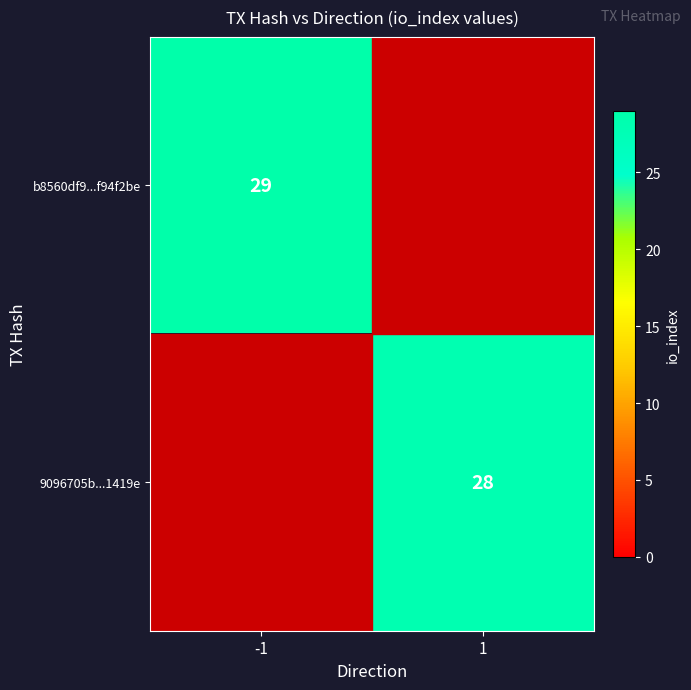

The value of 9096705b...1419e at 1 is 28. True or false?

True